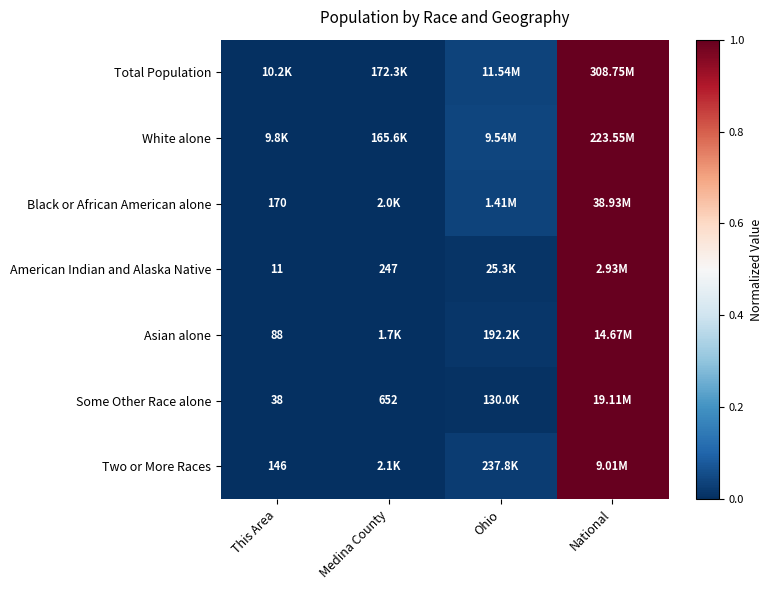

Count the number of categories in the chart.

4